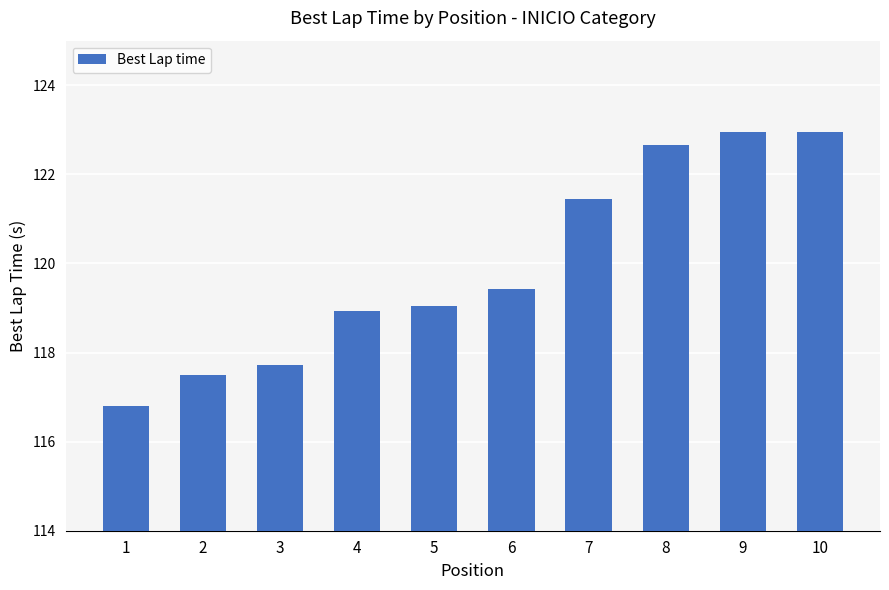

How many distinct data groups are displayed?

1